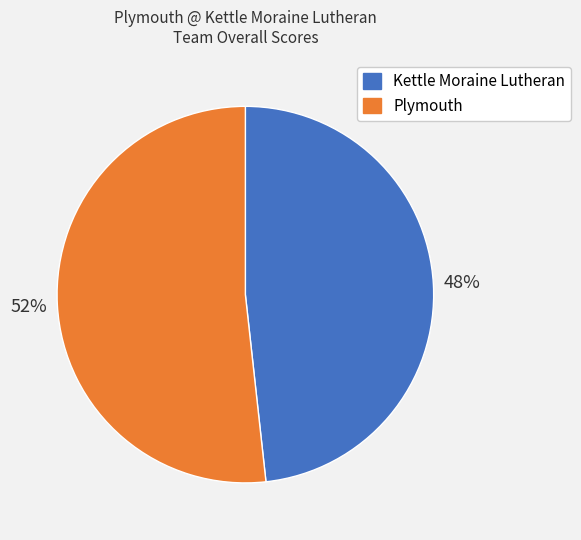

Approximately how many times larger is the value at Kettle Moraine Lutheran compared to Plymouth?

0.9